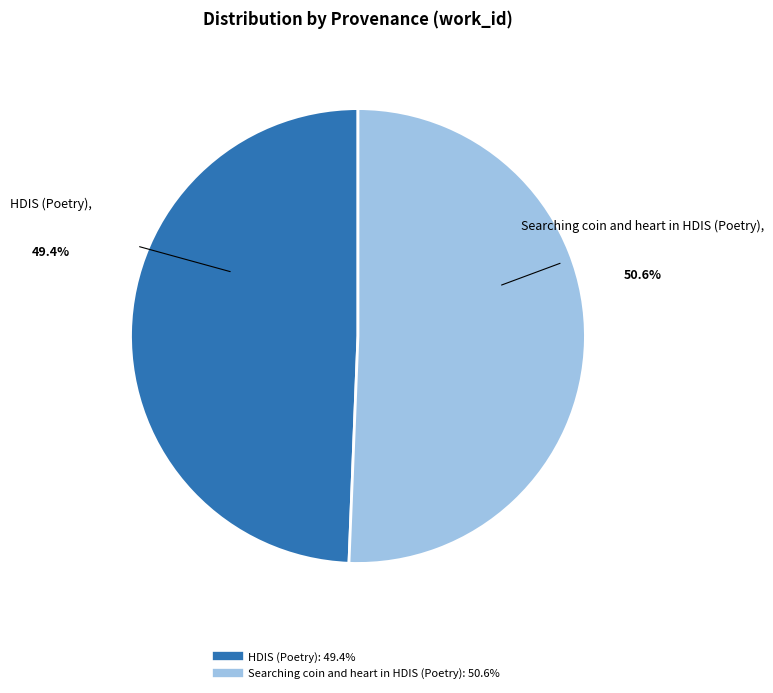

Rank the categories by value from highest to lowest.

Searching coin and heart in HDIS (Poetry), HDIS (Poetry)